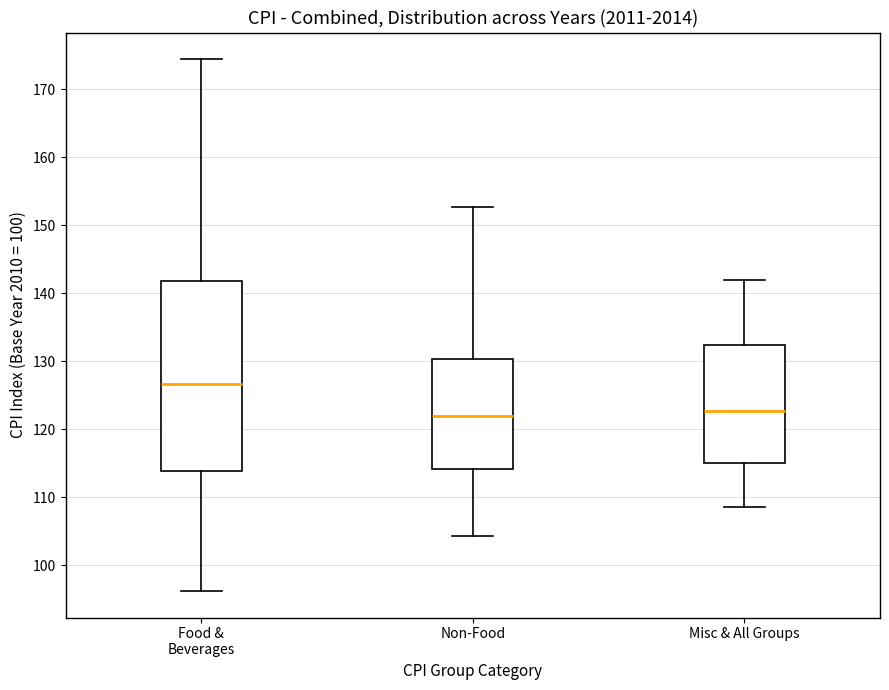

Reading left to right, read every box against the y-axis: the position of its median line, the range the box covers, and the ends of its whiskers. The values are not printed on the chart, so give them approximately, as read against the axis.

Food & Beverages: median 127, box 114 to 142, whiskers 96 to 174
Non-Food: median 122, box 114 to 130, whiskers 104 to 153
Misc & All Groups: median 123, box 115 to 132, whiskers 109 to 142